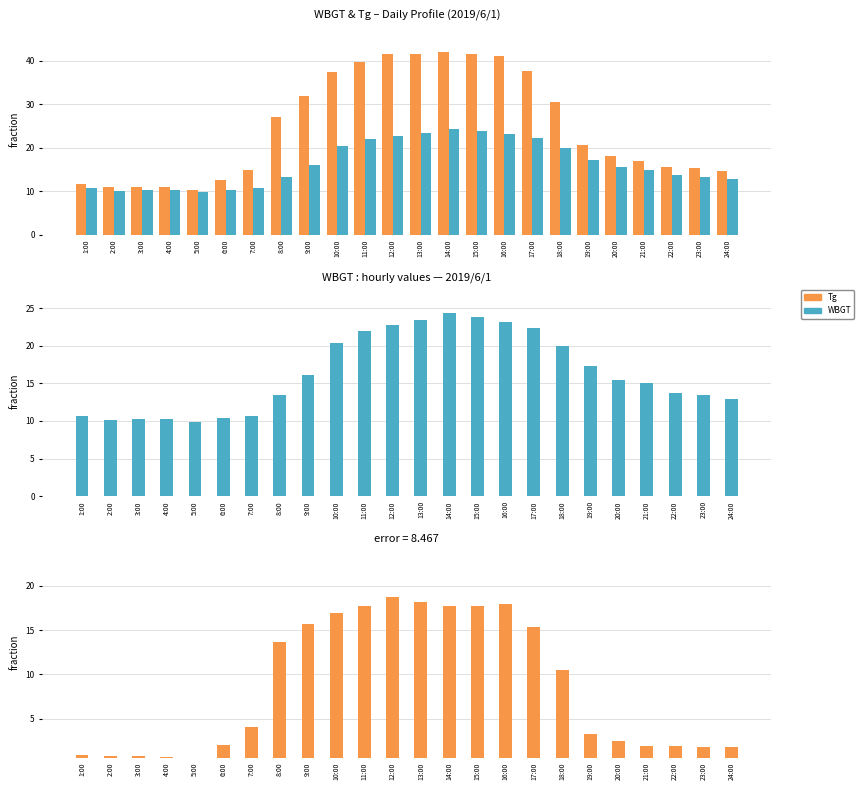

At which label does Tg - WBGT reach its minimum?

5:00